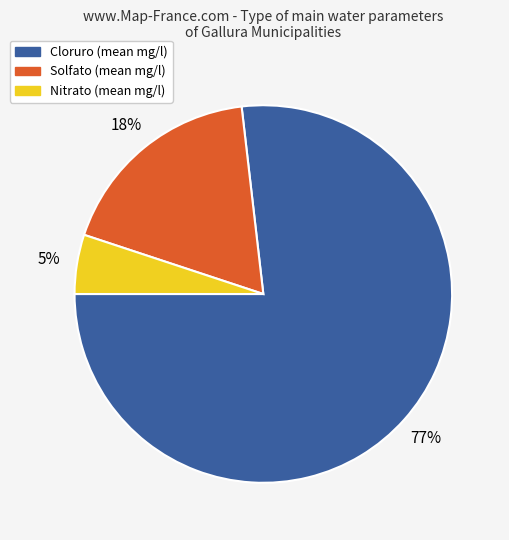

To the nearest percent, what is the average slice percentage?

33%